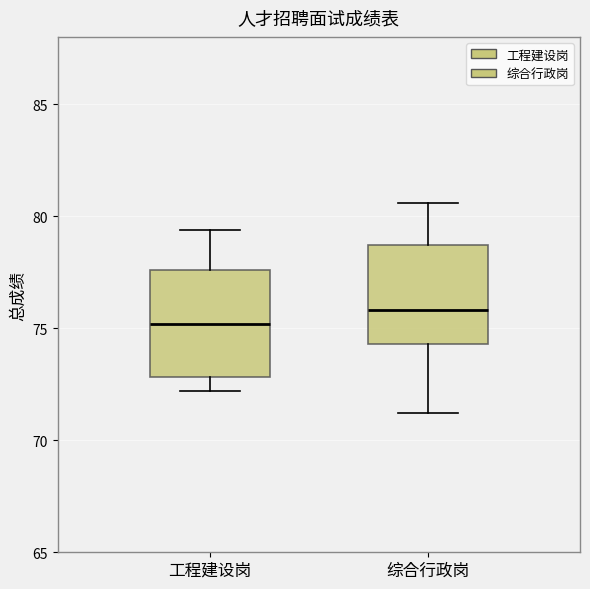

Which box has the highest median line?

综合行政岗